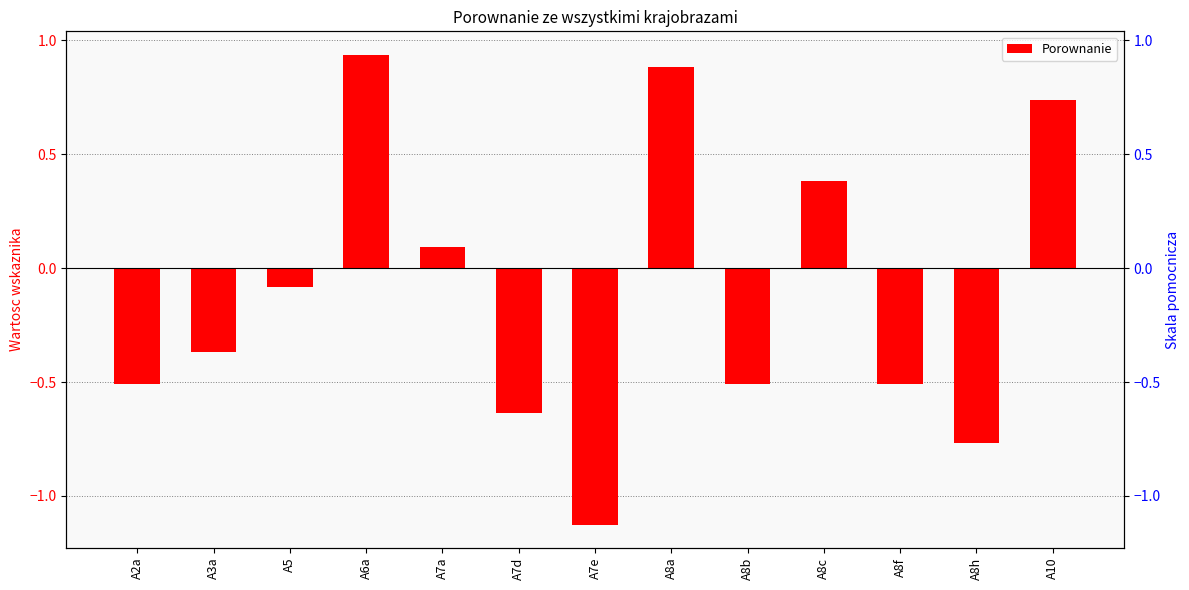

How many categories are shown in the chart?

13